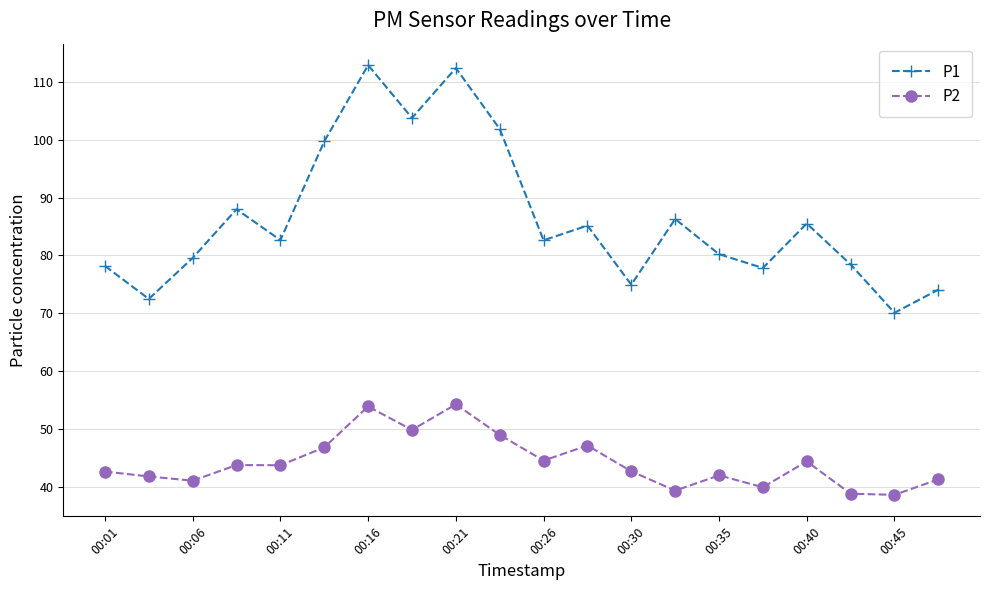

True or false: P2 and P1 cross at least once.

False